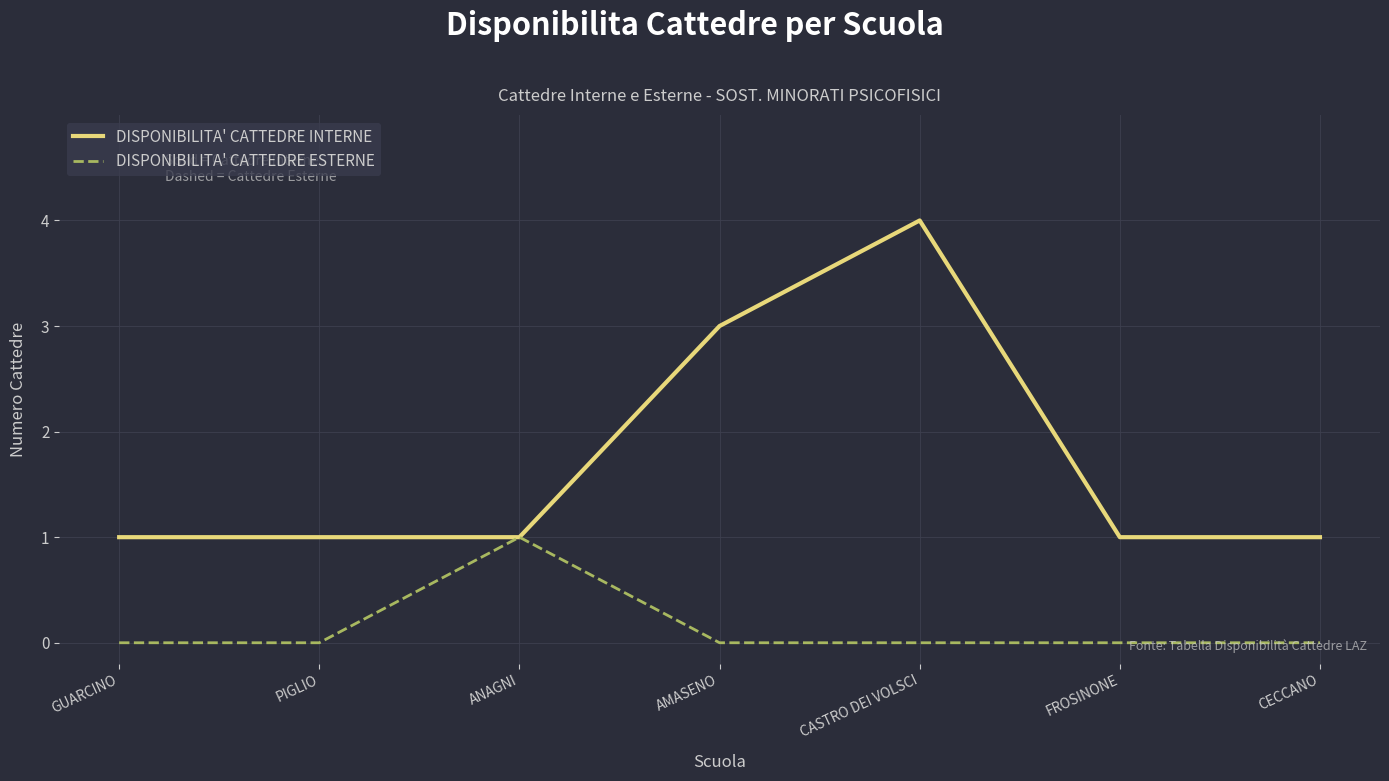

Between PIGLIO and ANAGNI, which series saw the biggest shift?

DISPONIBILITA' CATTEDRE ESTERNE